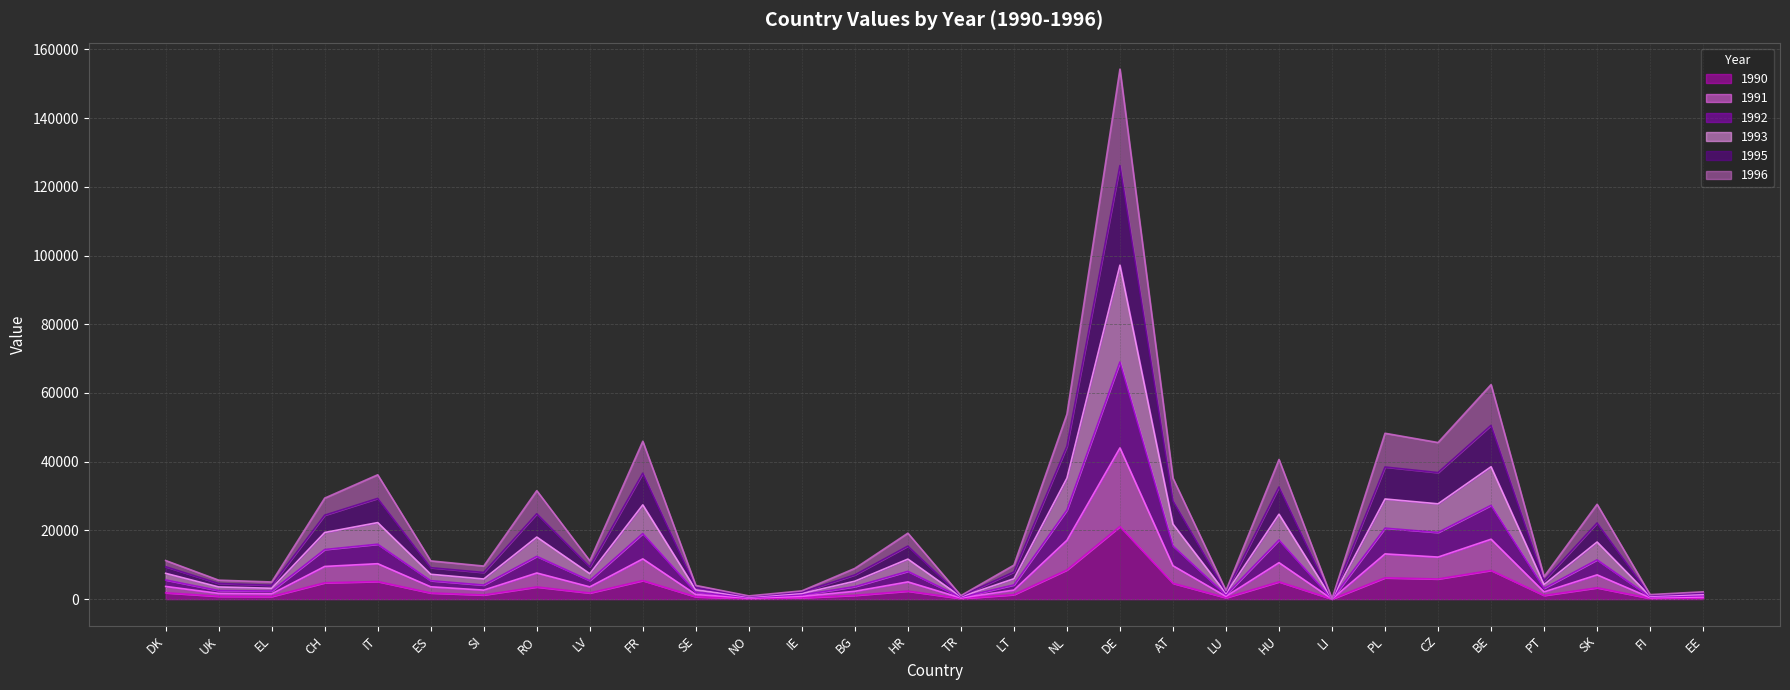

What is the label of the 1st point from the left?

DK